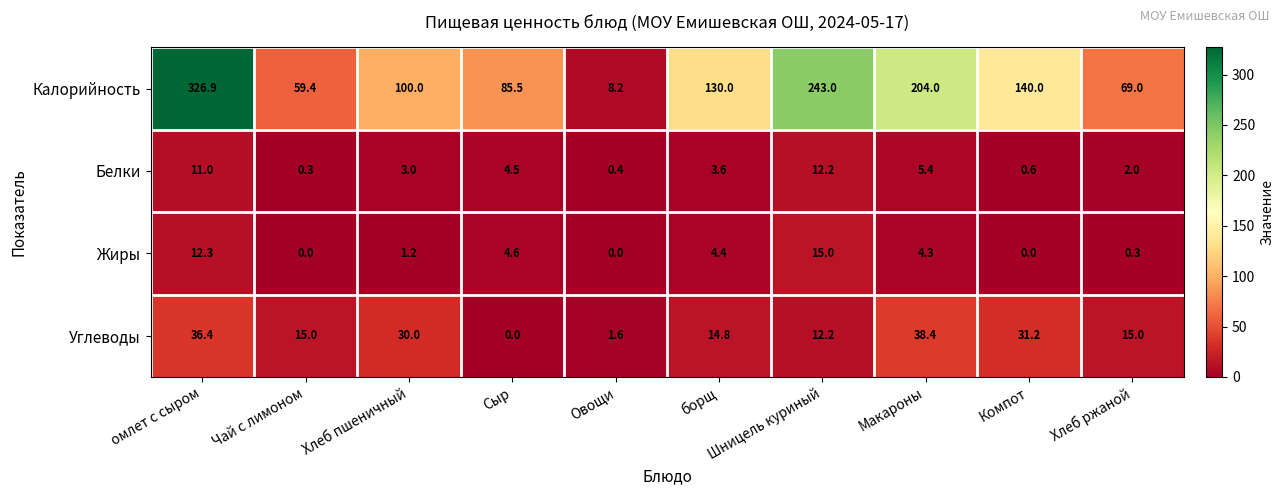

What is the maximum value shown in the chart?

326.9